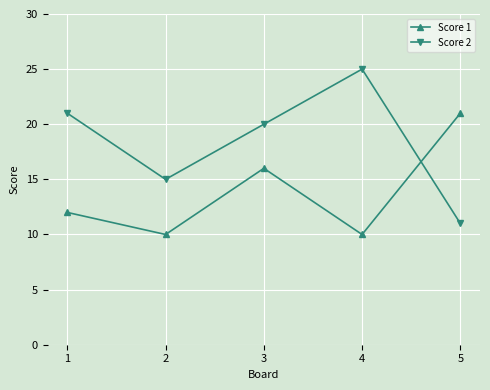

Count the Score 1 values in the range 10 to 16.

4